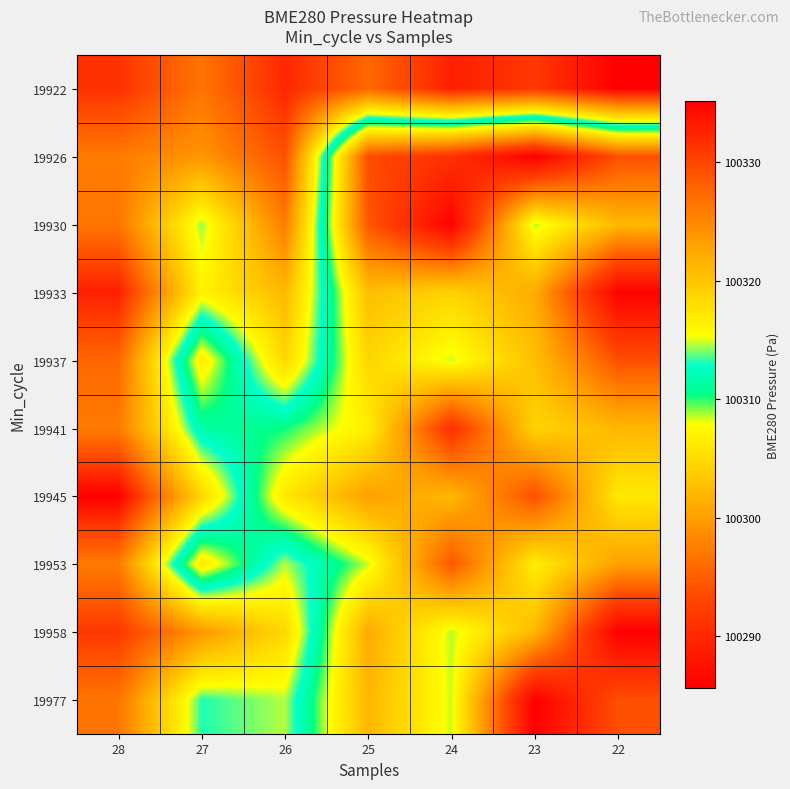

At which category is the sum across all series the highest?

28